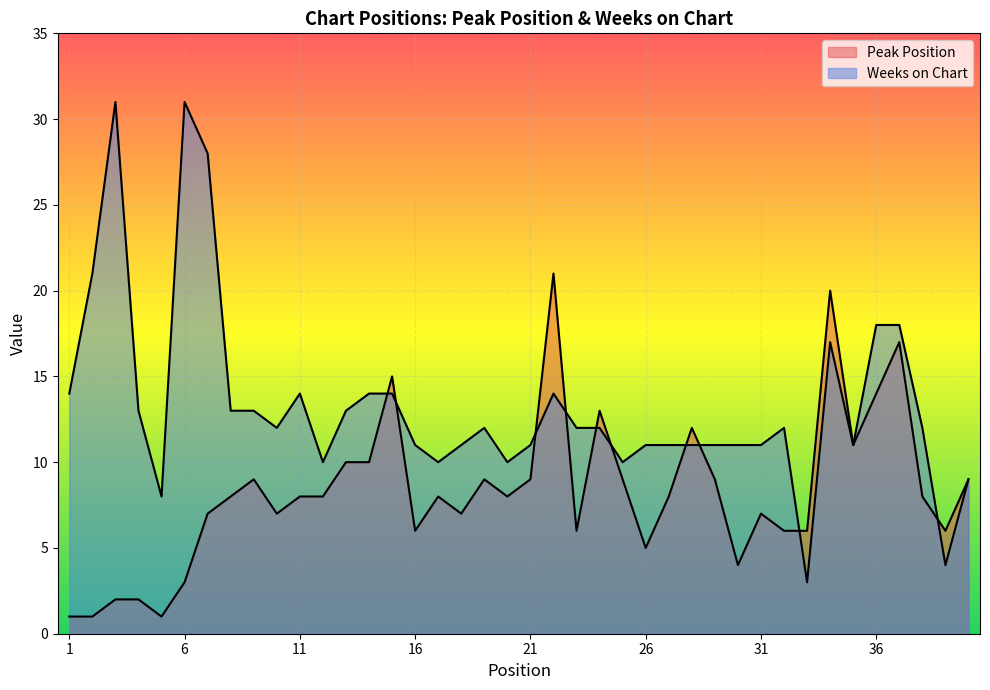

Reading left to right, list all the values displayed in this chart.

Peak Position: 1=1	2=1	3=2	4=2	5=1	6=3	7=7	8=8	9=9	10=7	11=8	12=8	13=10	14=10	15=15	16=6	17=8	18=7	19=9	20=8	21=9	22=21	23=6	24=13	25=9	26=5	27=8	28=12	29=9	30=4	31=7	32=6	33=6	34=20	35=11	36=14	37=17	38=8	39=6	40=9
Weeks on Chart: 1=14	2=21	3=31	4=13	5=8	6=31	7=28	8=13	9=13	10=12	11=14	12=10	13=13	14=14	15=14	16=11	17=10	18=11	19=12	20=10	21=11	22=14	23=12	24=12	25=10	26=11	27=11	28=11	29=11	30=11	31=11	32=12	33=3	34=17	35=11	36=18	37=18	38=12	39=4	40=9